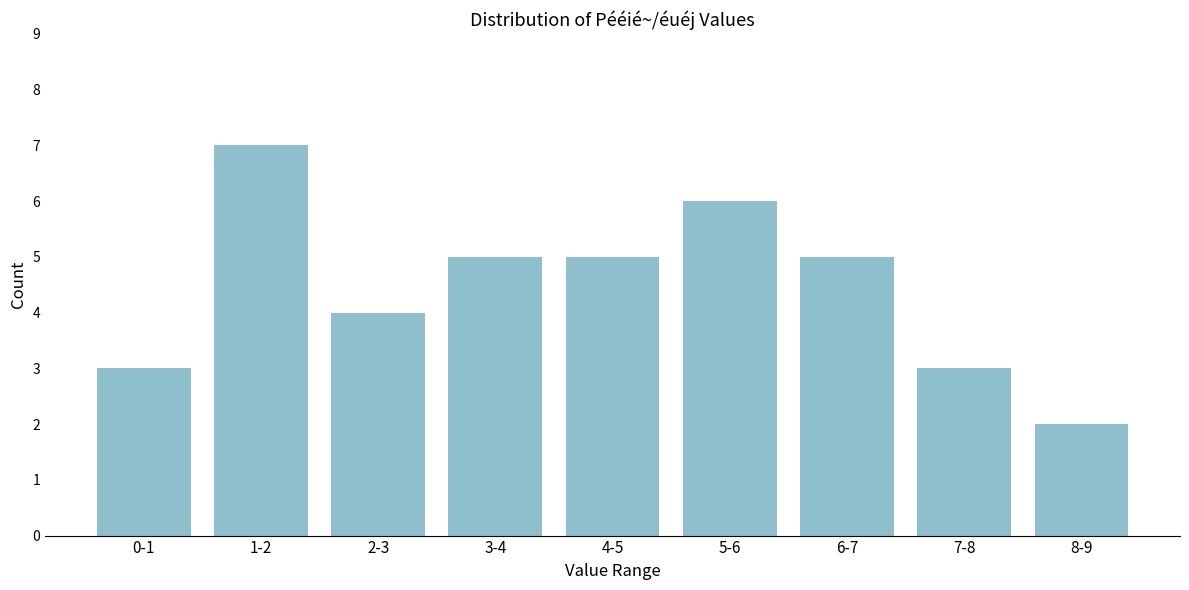

Reading left to right, extract all data points from this chart.

3	7	4	5	5	6	5	3	2